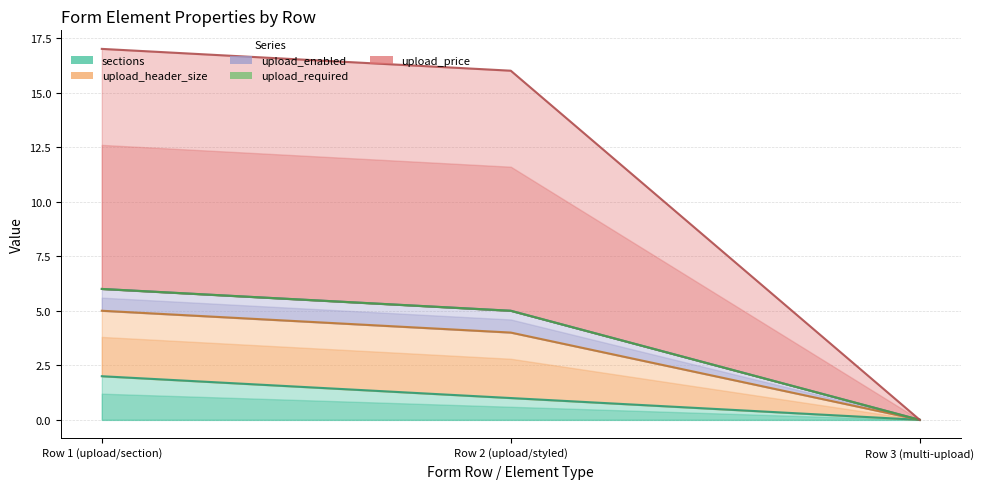

Is it true that upload_price equals 0 at Row 3 (multi-upload)?

True